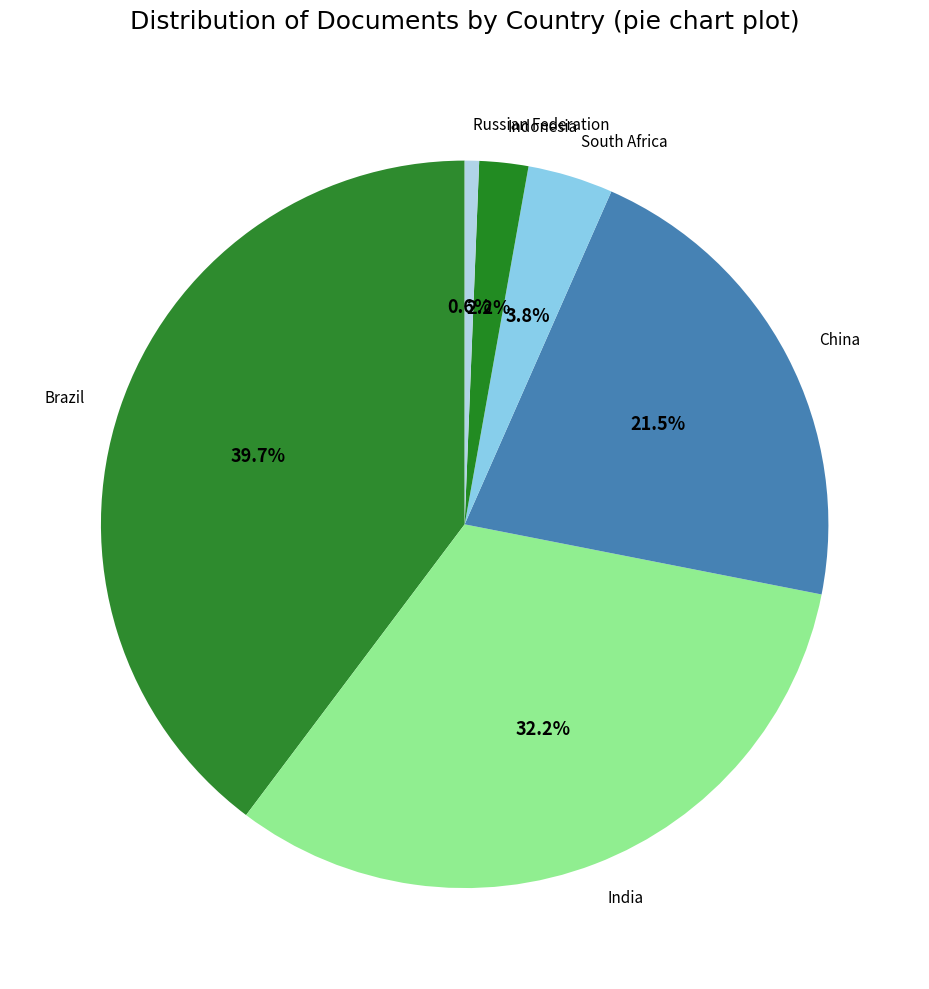

Rank the categories by value from lowest to highest.

Russian Federation, Indonesia, South Africa, China, India, Brazil